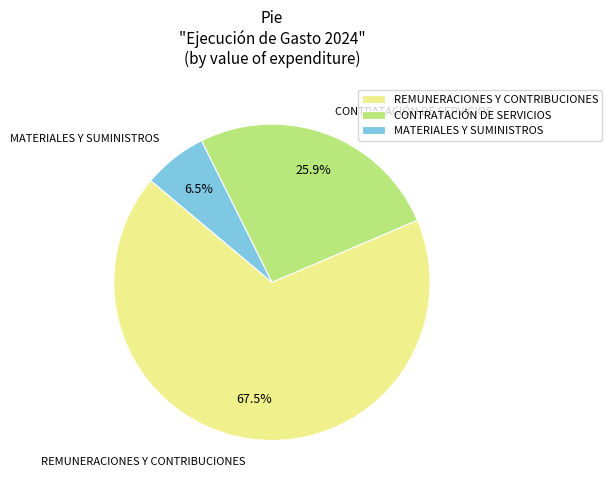

Combined, do MATERIALES Y SUMINISTROS and REMUNERACIONES Y CONTRIBUCIONES account for over 50%?

Yes